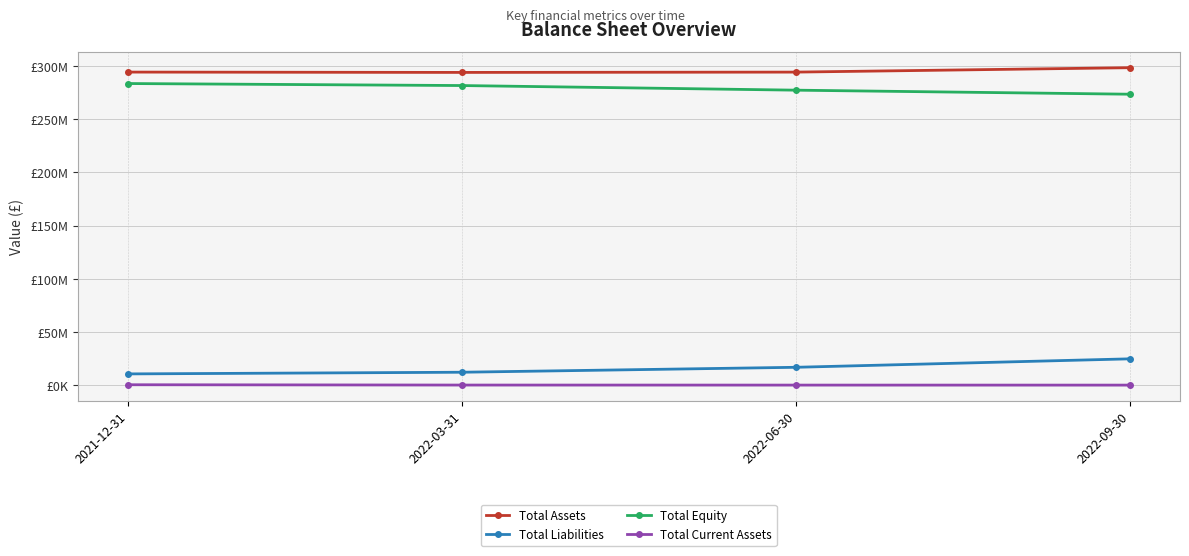

True or false: Total Liabilities and Total Equity cross at least once.

False